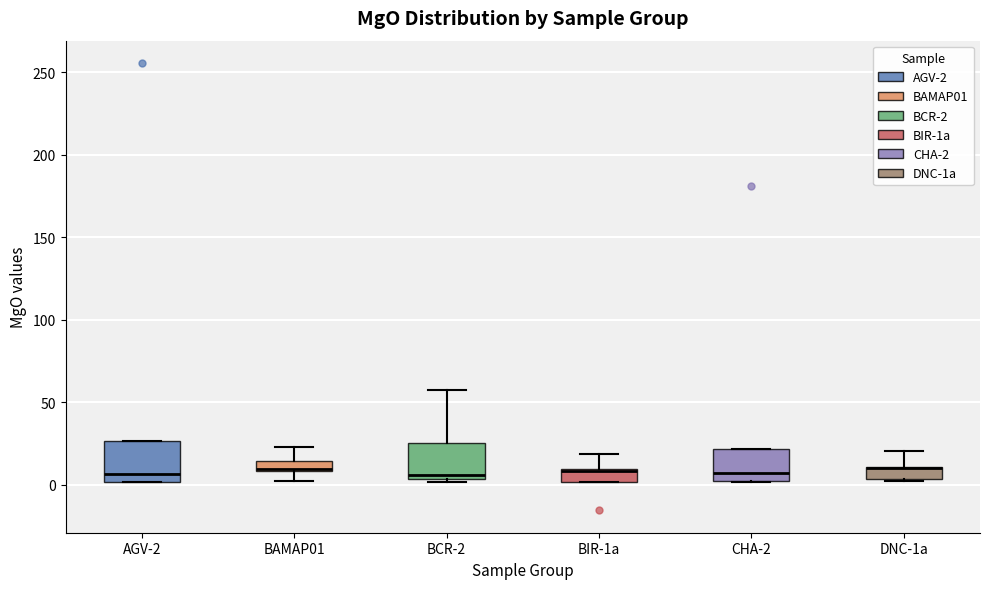

Where does the upper whisker of the box for BCR-2 end on the y-axis? The values are not printed on the chart, so give them approximately, as read against the axis.

55